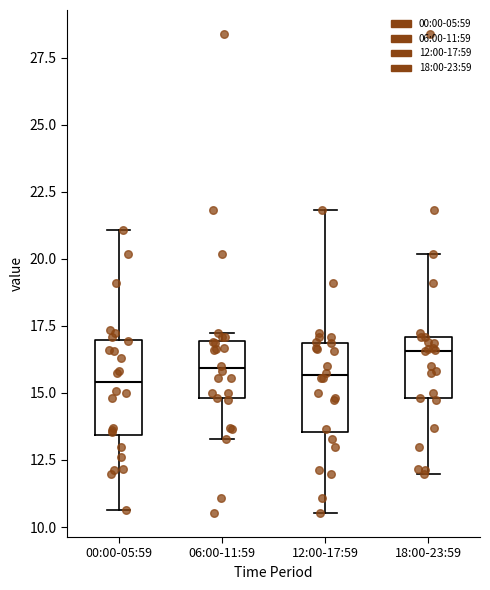

Where does the median line of the box for 18:00-23:59 sit on the y-axis? The values are not printed on the chart, so give them approximately, as read against the axis.

16.5